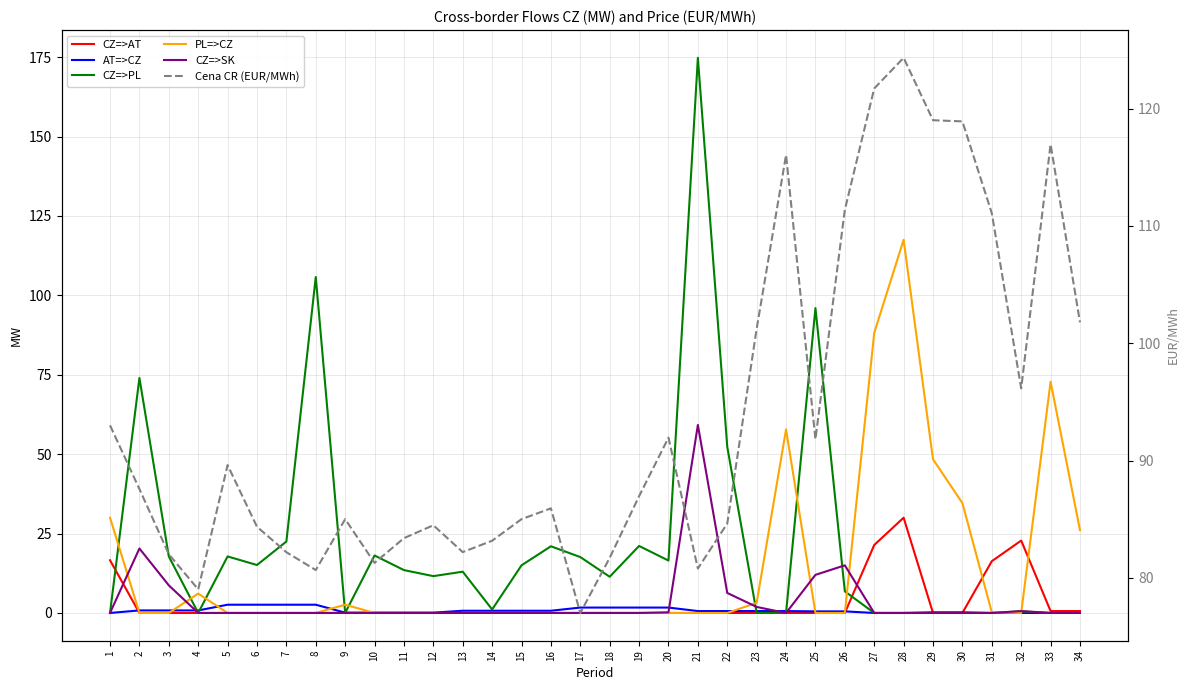

What is the difference between the maximum and minimum values in the CZ=>SK series?

59.2